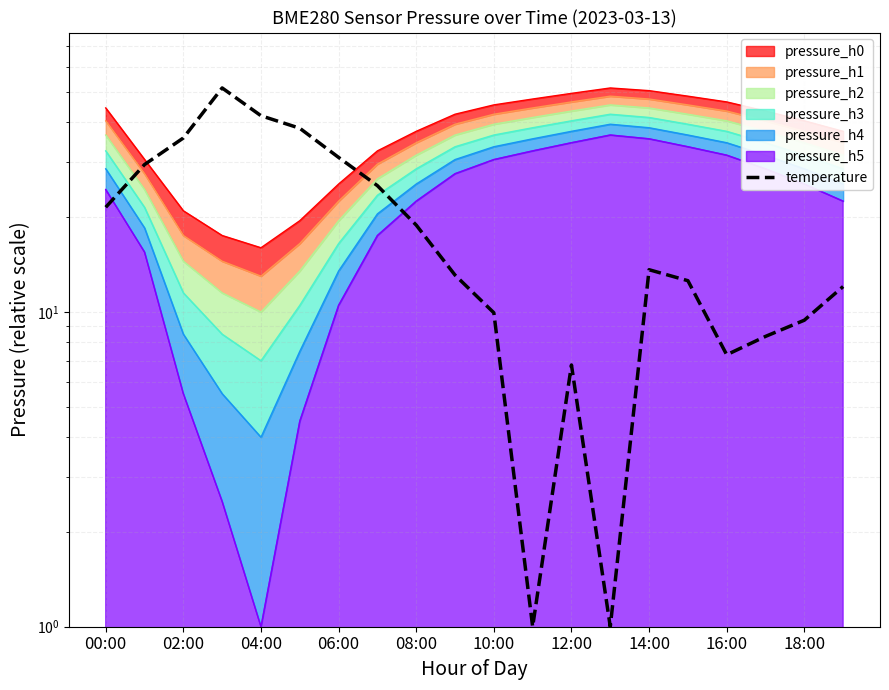

What is the change in value from 16 to 19?

+4.7